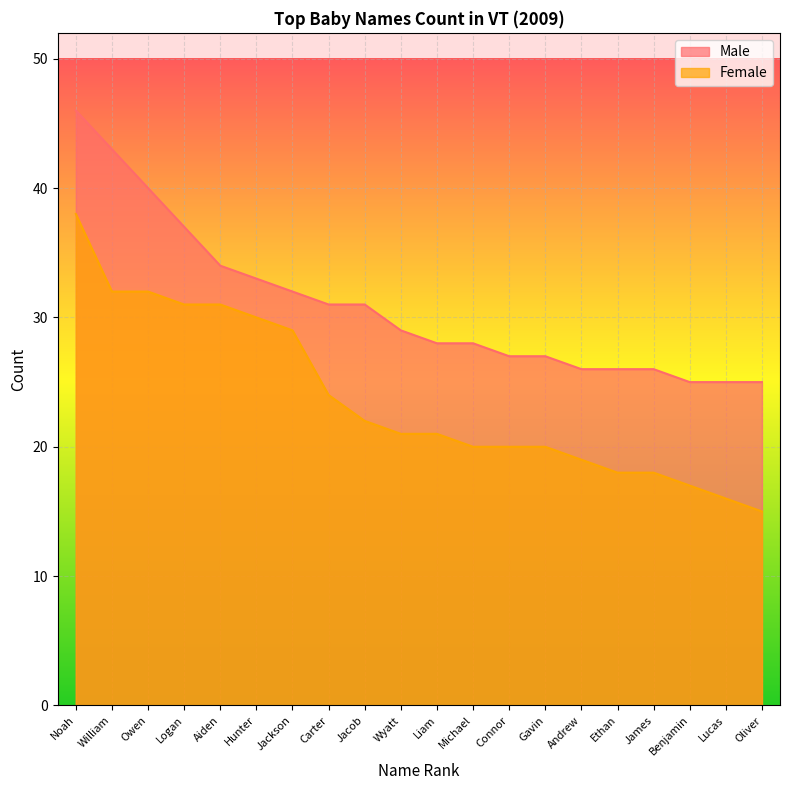

Reading right to left, what are all the values shown in this chart?

Male: Oliver=25	Lucas=25	Benjamin=25	James=26	Ethan=26	Andrew=26	Gavin=27	Connor=27	Michael=28	Liam=28	Wyatt=29	Jacob=31	Carter=31	Jackson=32	Hunter=33	Aiden=34	Logan=37	Owen=40	William=43	Noah=46
Female: Oliver=15	Lucas=16	Benjamin=17	James=18	Ethan=18	Andrew=19	Gavin=20	Connor=20	Michael=20	Liam=21	Wyatt=21	Jacob=22	Carter=24	Jackson=29	Hunter=30	Aiden=31	Logan=31	Owen=32	William=32	Noah=38